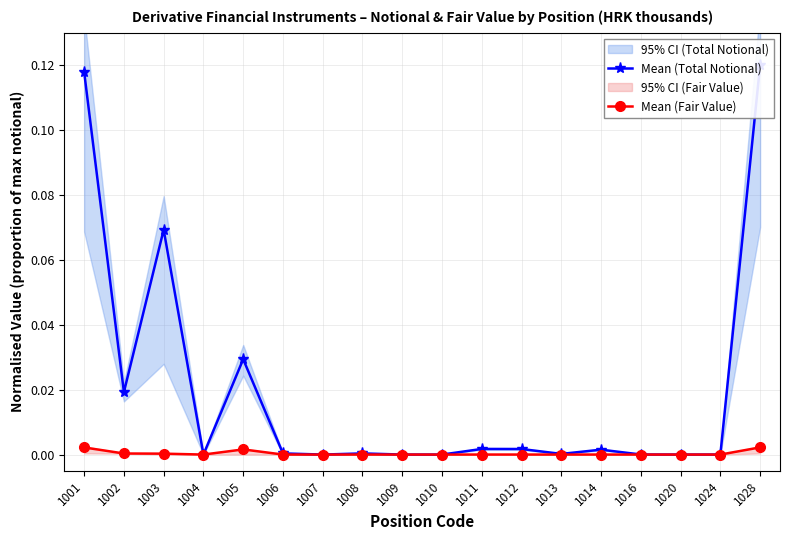

Reading left to right, extract all data points from this chart.

Mean (Total Notional): 0.1	0.0	0.1	0.0	0.0	0.0	0.0	0.0	0.0	0.0	0.0	0.0	0.0	0.0	0.0	0.0	0.0	0.1
Mean (Fair Value): 0.0	0.0	0.0	0.0	0.0	0.0	0.0	0.0	0.0	0.0	0.0	0.0	0.0	0.0	0.0	0.0	0.0	0.0